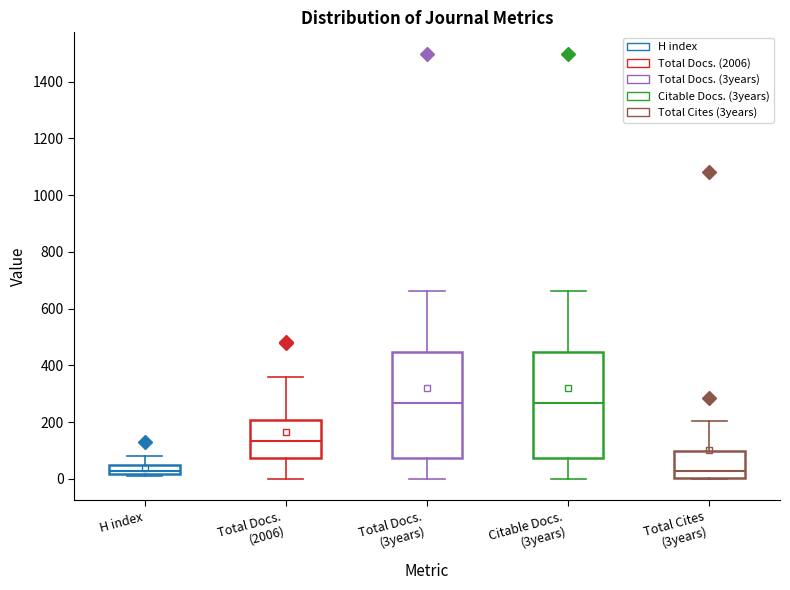

Where is the lower edge of the box for Total Cites (3years) on the y-axis? The values are not printed on the chart, so give them approximately, as read against the axis.

0